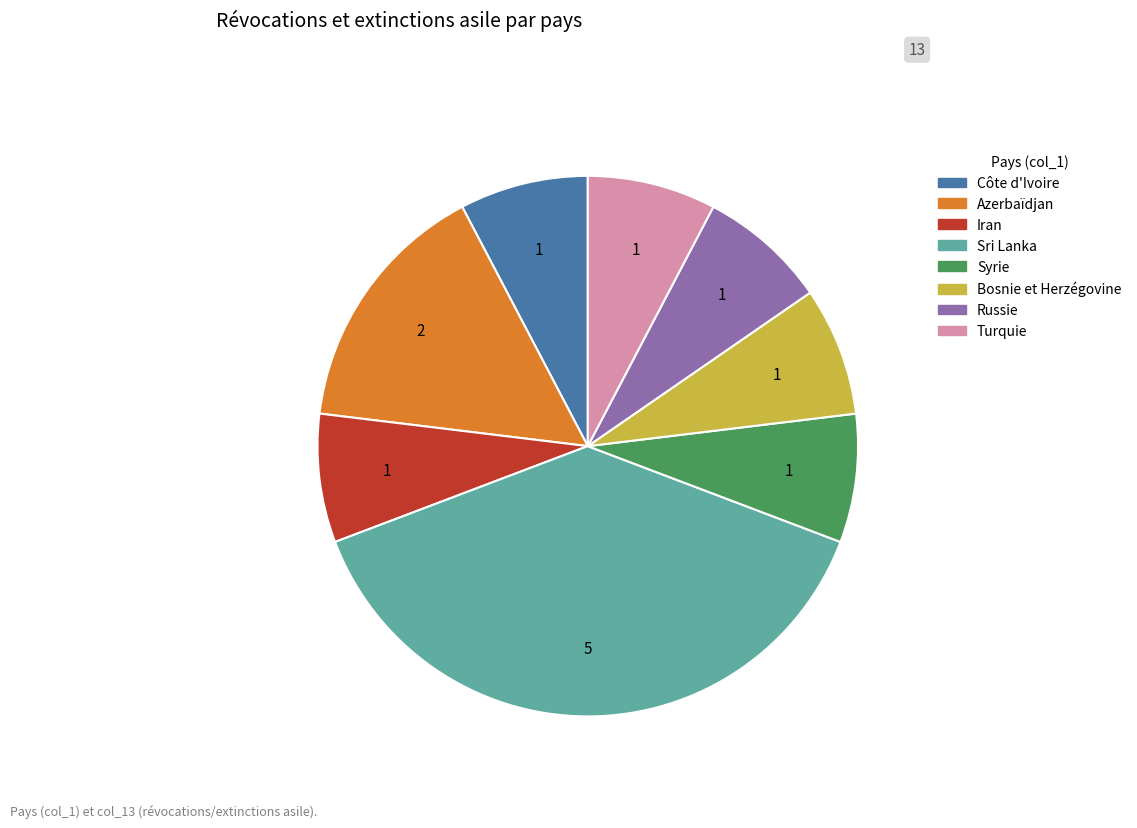

Is there a majority slice in this chart?

No